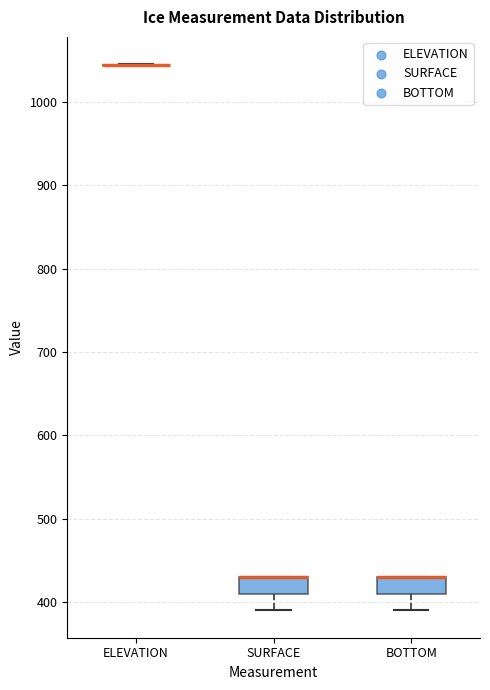

Where is the lower edge of the box for SURFACE on the y-axis? The values are not printed on the chart, so give them approximately, as read against the axis.

410